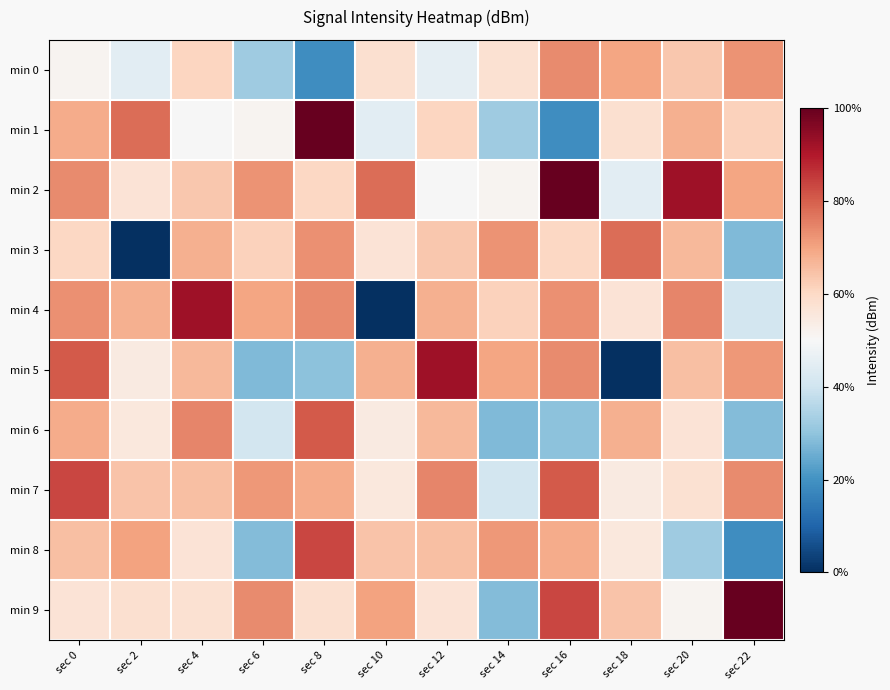

Reading right to left, what are all the values shown in this chart?

min 0: sec 22=-125.8	sec 20=-129.0	sec 18=-126.7	sec 16=-125.4	sec 14=-131.0	sec 12=-135.3	sec 10=-130.8	sec 8=-144.7	sec 6=-139.9	sec 4=-129.9	sec 2=-135.6	sec 0=-133.3
min 1: sec 22=-129.6	sec 20=-127.4	sec 18=-130.8	sec 16=-144.7	sec 14=-139.9	sec 12=-129.9	sec 10=-135.6	sec 8=-116.0	sec 6=-133.2	sec 4=-133.8	sec 2=-123.8	sec 0=-127.1
min 2: sec 22=-126.7	sec 20=-118.8	sec 18=-135.6	sec 16=-116.0	sec 14=-133.2	sec 12=-133.8	sec 10=-123.8	sec 8=-130.1	sec 6=-125.8	sec 4=-129.0	sec 2=-131.2	sec 0=-125.4
min 3: sec 22=-141.6	sec 20=-128.0	sec 18=-123.8	sec 16=-130.1	sec 14=-125.8	sec 12=-129.0	sec 10=-131.2	sec 8=-125.7	sec 6=-129.6	sec 4=-127.4	sec 2=-151.4	sec 0=-130.1
min 4: sec 22=-136.9	sec 20=-125.1	sec 18=-131.2	sec 16=-125.7	sec 14=-129.6	sec 12=-127.4	sec 10=-151.4	sec 8=-125.4	sec 6=-126.7	sec 4=-118.8	sec 2=-127.5	sec 0=-125.7
min 5: sec 22=-126.0	sec 20=-128.4	sec 18=-151.4	sec 16=-125.4	sec 14=-126.7	sec 12=-118.8	sec 10=-127.5	sec 8=-141.0	sec 6=-141.6	sec 4=-128.0	sec 2=-132.1	sec 0=-122.9
min 6: sec 22=-141.4	sec 20=-131.2	sec 18=-127.5	sec 16=-141.0	sec 14=-141.6	sec 12=-128.0	sec 10=-132.1	sec 8=-122.9	sec 6=-136.9	sec 4=-125.1	sec 2=-131.9	sec 0=-127.1
min 7: sec 22=-125.4	sec 20=-131.0	sec 18=-132.1	sec 16=-122.9	sec 14=-136.9	sec 12=-125.1	sec 10=-131.9	sec 8=-127.1	sec 6=-126.0	sec 4=-128.4	sec 2=-128.6	sec 0=-121.8
min 8: sec 22=-144.7	sec 20=-139.9	sec 18=-131.9	sec 16=-127.1	sec 14=-126.0	sec 12=-128.4	sec 10=-128.6	sec 8=-121.8	sec 6=-141.4	sec 4=-131.2	sec 2=-126.7	sec 0=-128.4
min 9: sec 22=-116.0	sec 20=-133.2	sec 18=-128.6	sec 16=-121.8	sec 14=-141.4	sec 12=-131.2	sec 10=-126.7	sec 8=-130.8	sec 6=-125.4	sec 4=-131.0	sec 2=-130.8	sec 0=-131.2